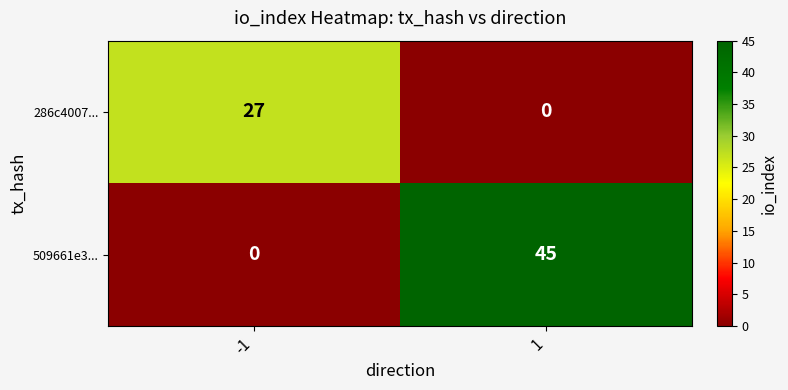

Which series has the widest spread of values?

509661e3...